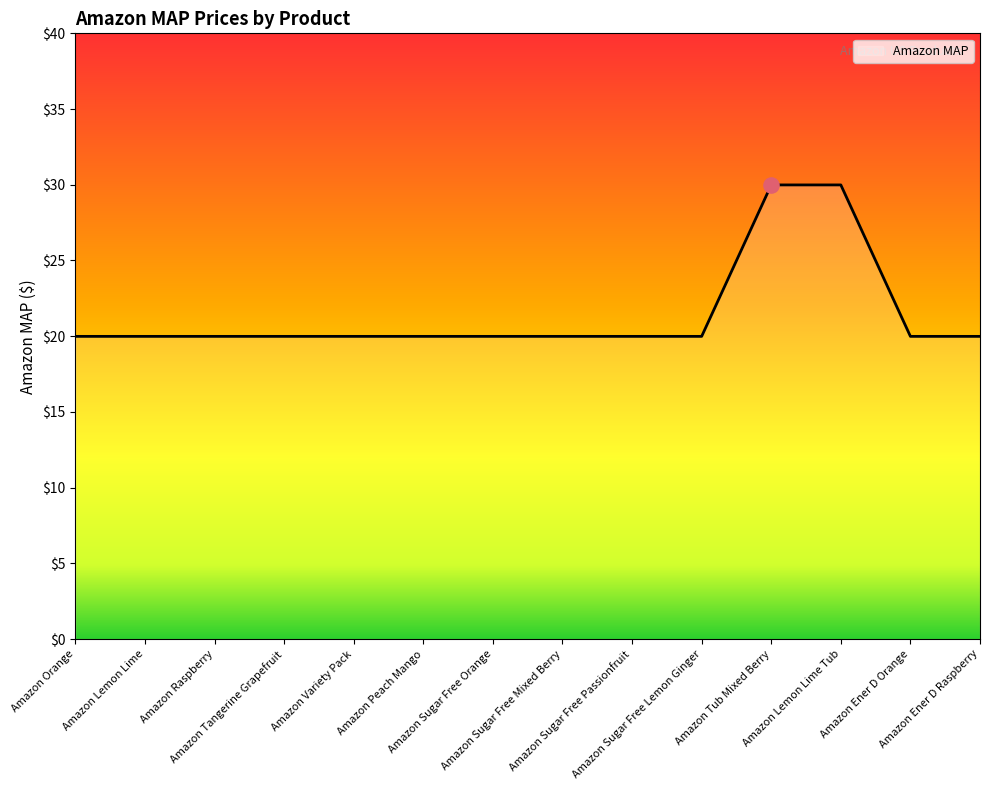

What is the change in value from Amazon Tub Mixed Berry to Amazon Ener D Raspberry?

-10.0